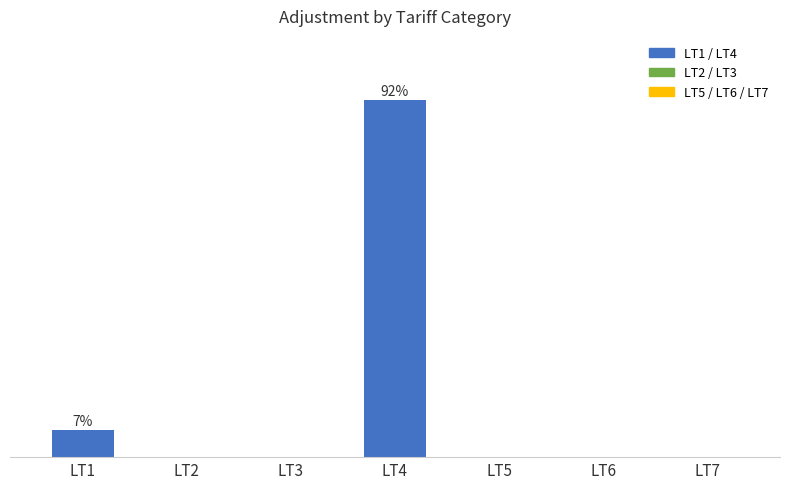

Is it true that the value at LT3 is -58?

False